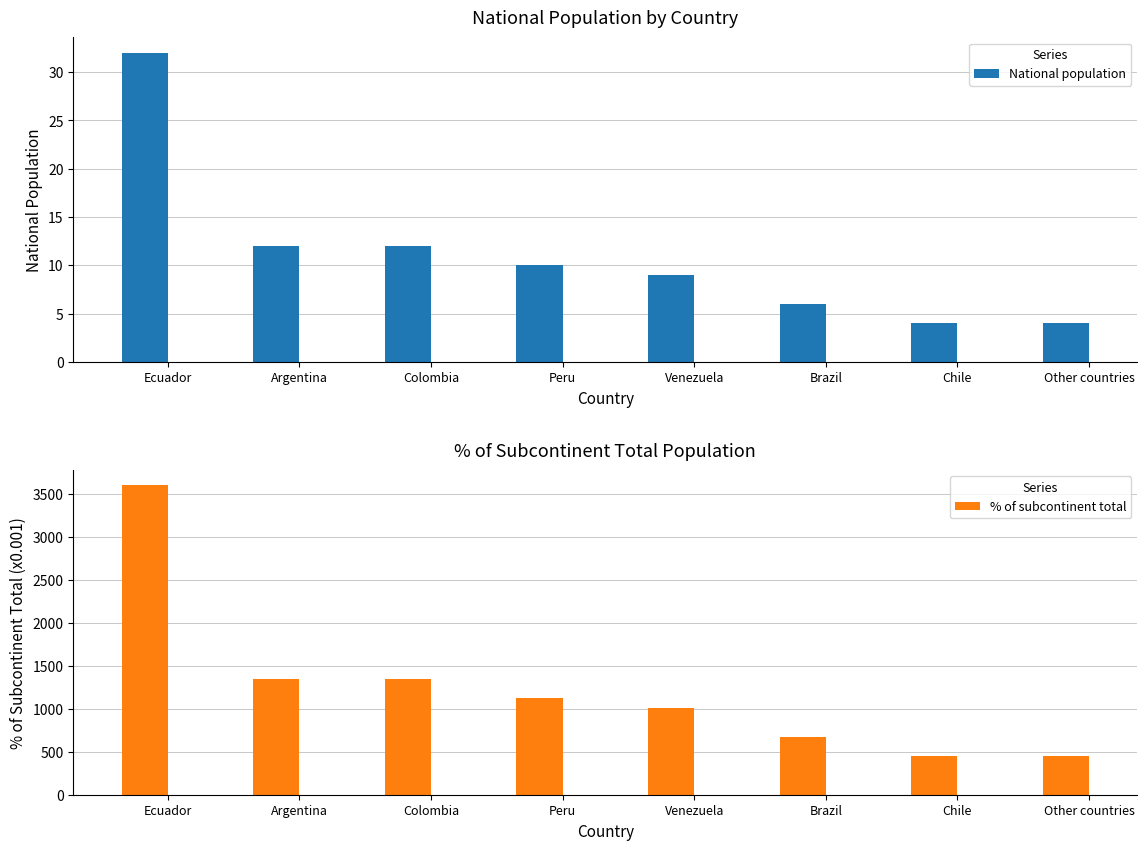

How many groups of bars are there?

8